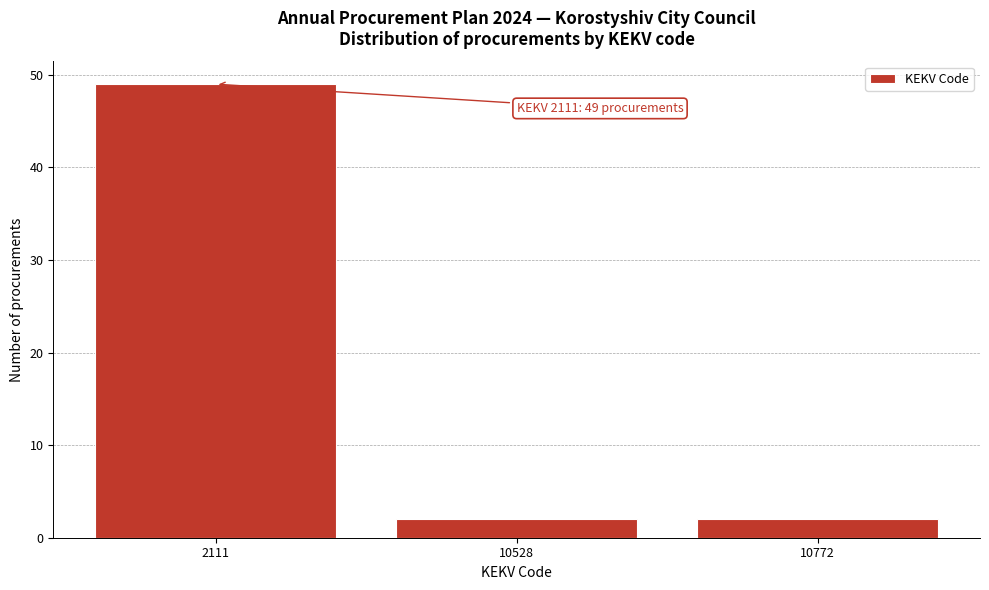

Reading right to left, what are all the values shown in this chart?

10772=2	10528=2	2111=49